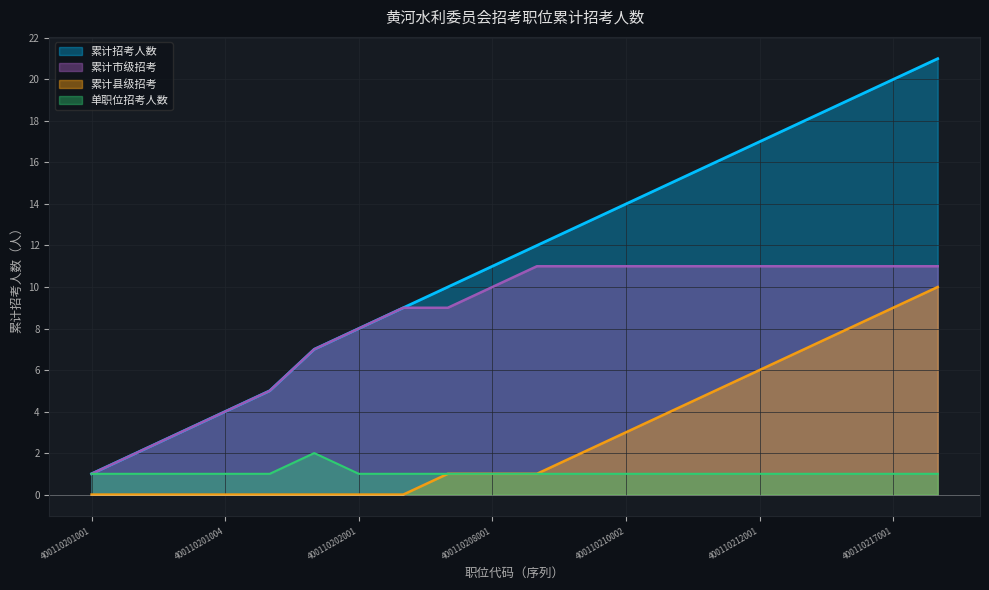

True or false: 招考人数 and 累计市级招考 cross at least once.

False